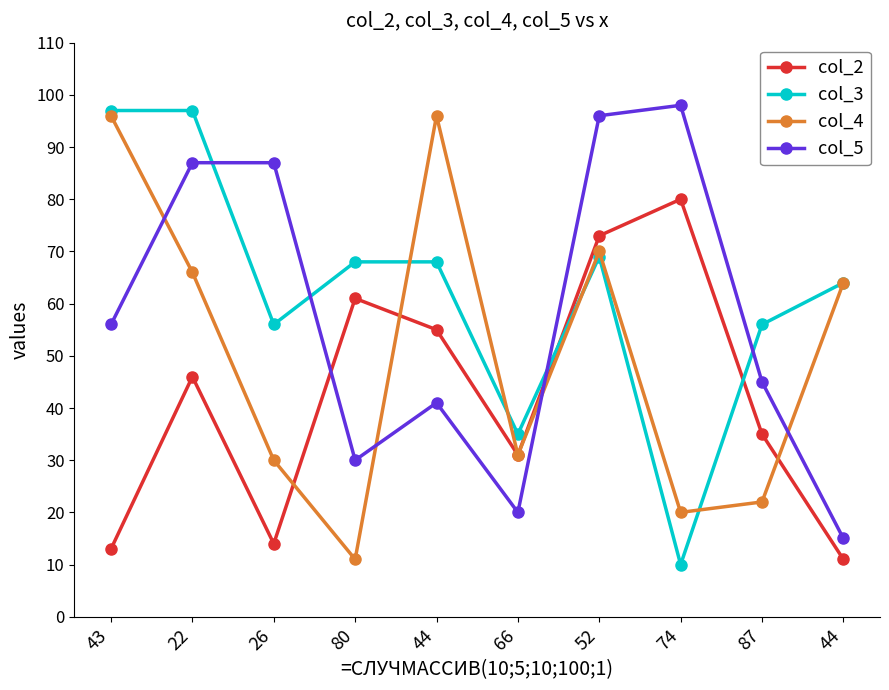

What is the difference between the maximum and minimum values in the col_5 series?

83